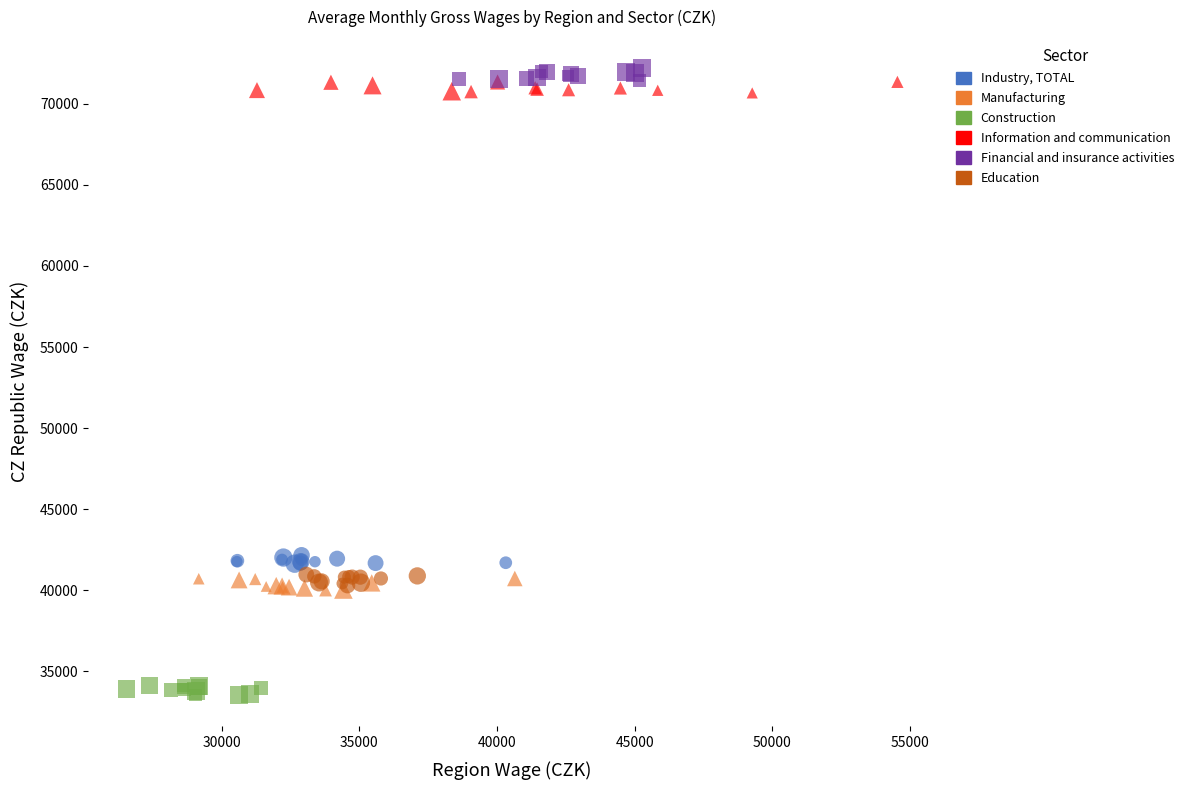

Which series reaches the minimum Y coordinate?

Construction